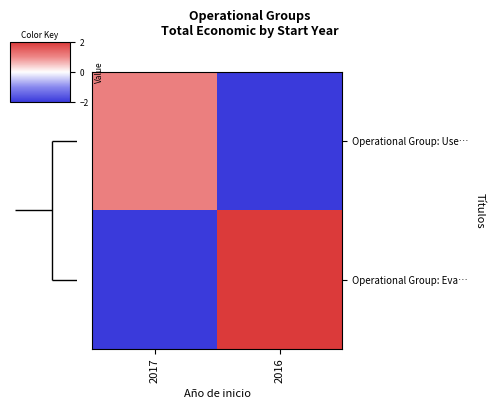

Reading left to right, list all the values displayed in this chart.

Operational Group: Use…: 2017=1.1	2016=-2.0
Operational Group: Eva…: 2017=-2.0	2016=2.0